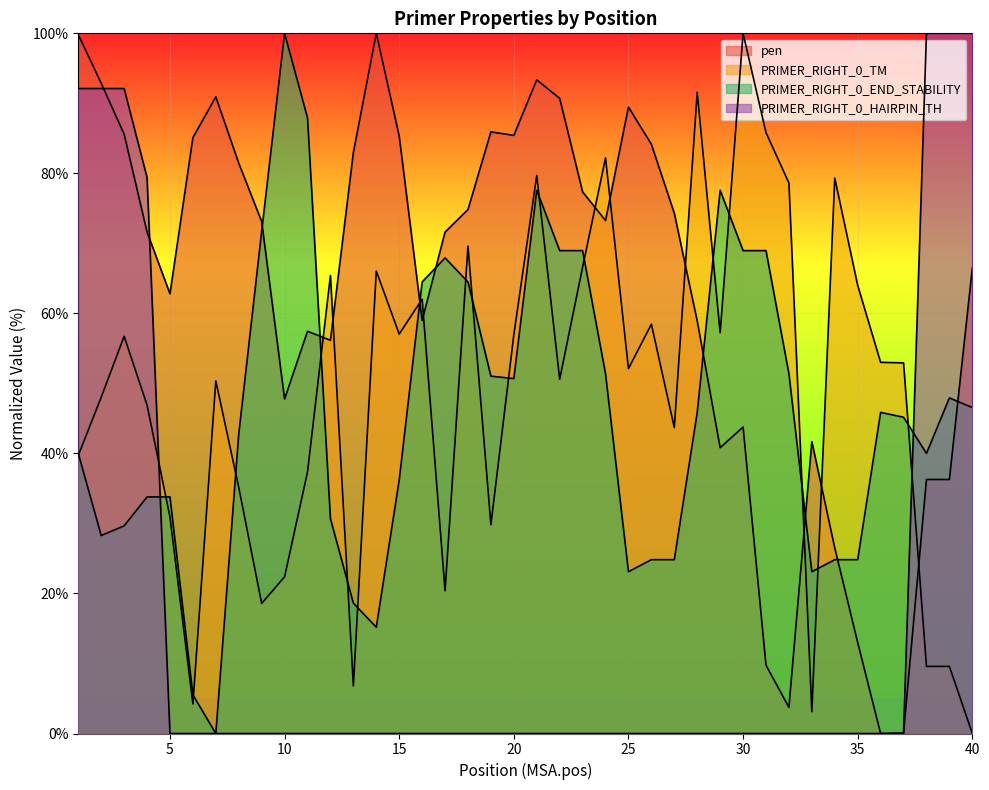

Reading left to right, list all the values displayed in this chart.

pen: 99.8	92.9	85.6	71.6	62.8	85.1	90.9	81.5	73.1	47.8	57.4	56.2	83.0	100.0	85.3	59.0	71.6	74.8	85.9	85.4	93.4	90.7	77.4	73.3	89.5	84.2	74.3	58.9	40.8	43.8	9.8	3.7	41.7	26.5	13.0	0.0	0.1	36.3	36.3	66.5
PRIMER_RIGHT_0_TM: 39.7	48.0	56.7	46.9	30.9	4.2	50.4	35.1	18.6	22.4	37.4	65.4	6.8	66.0	57.0	62.0	20.4	69.6	29.8	56.9	79.7	50.6	66.6	82.2	52.1	58.5	43.7	91.6	57.2	100.0	85.8	78.6	3.1	79.3	64.0	53.0	52.9	9.6	9.6	0.0
PRIMER_RIGHT_0_END_STABILITY: 40.0	28.3	29.7	33.8	33.8	5.5	0.0	42.8	71.7	100.0	87.9	30.7	18.6	15.2	36.2	64.5	67.9	64.5	51.0	50.7	77.6	69.0	69.0	51.4	23.1	24.8	24.8	45.9	77.6	69.0	69.0	51.4	23.1	24.8	24.8	45.9	45.2	40.0	47.9	46.6
PRIMER_RIGHT_0_HAIRPIN_TH: 92.1	92.1	92.1	79.4	0.0	0.0	0.0	0.0	0.0	0.0	0.0	0.0	0.0	0.0	0.0	0.0	0.0	0.0	0.0	0.0	0.0	0.0	0.0	0.0	0.0	0.0	0.0	0.0	0.0	0.0	0.0	0.0	0.0	0.0	0.0	0.0	0.0	100.0	100.0	100.0